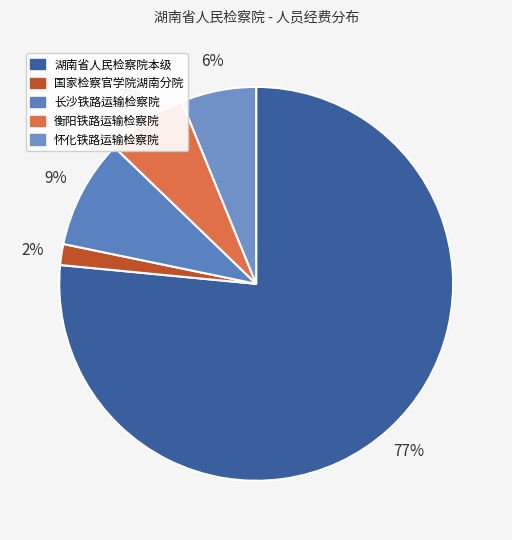

How many segments does this pie chart have?

5